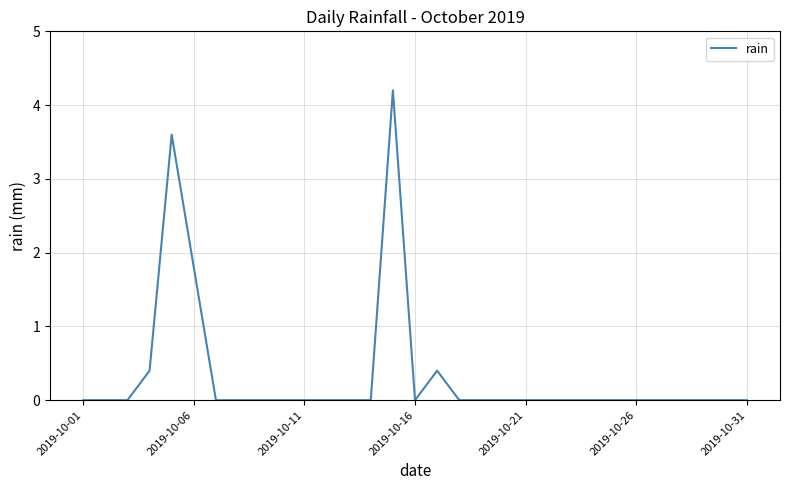

What is the maximum value shown in the chart?

4.2